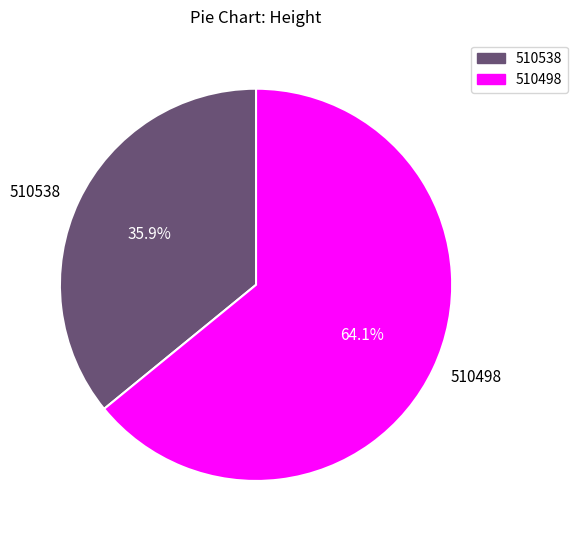

How much of the chart is everything except 510498?

35.9%